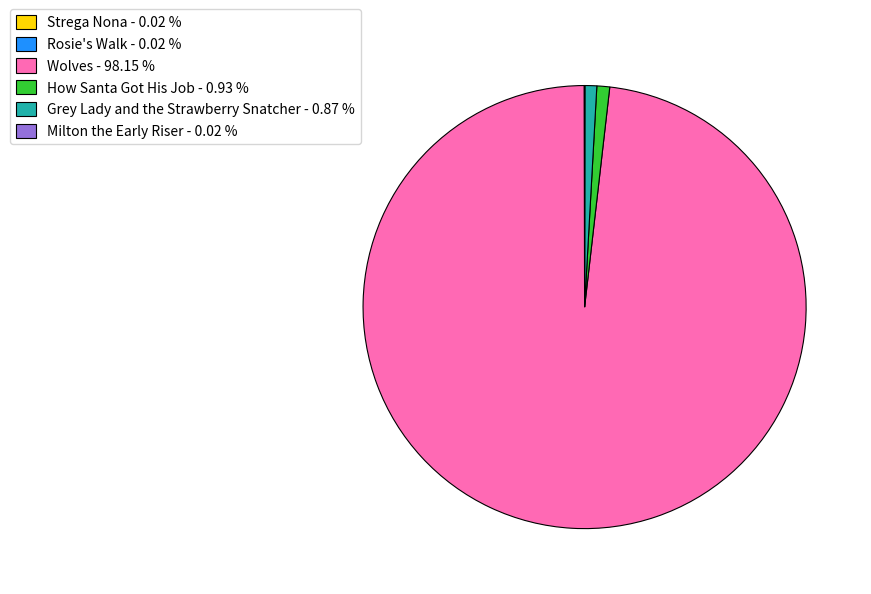

Is there a majority slice in this chart?

Yes